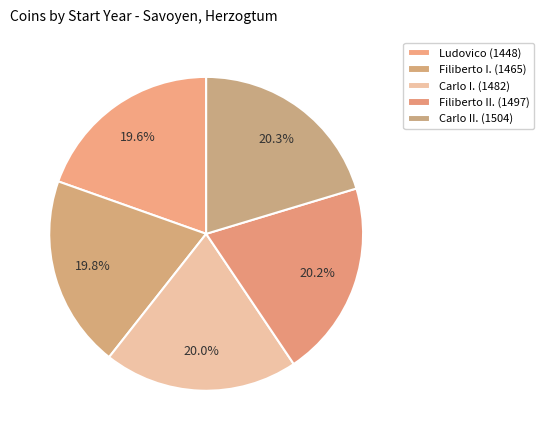

True or false: Filiberto II. (1497) accounts for 31% of the total.

False